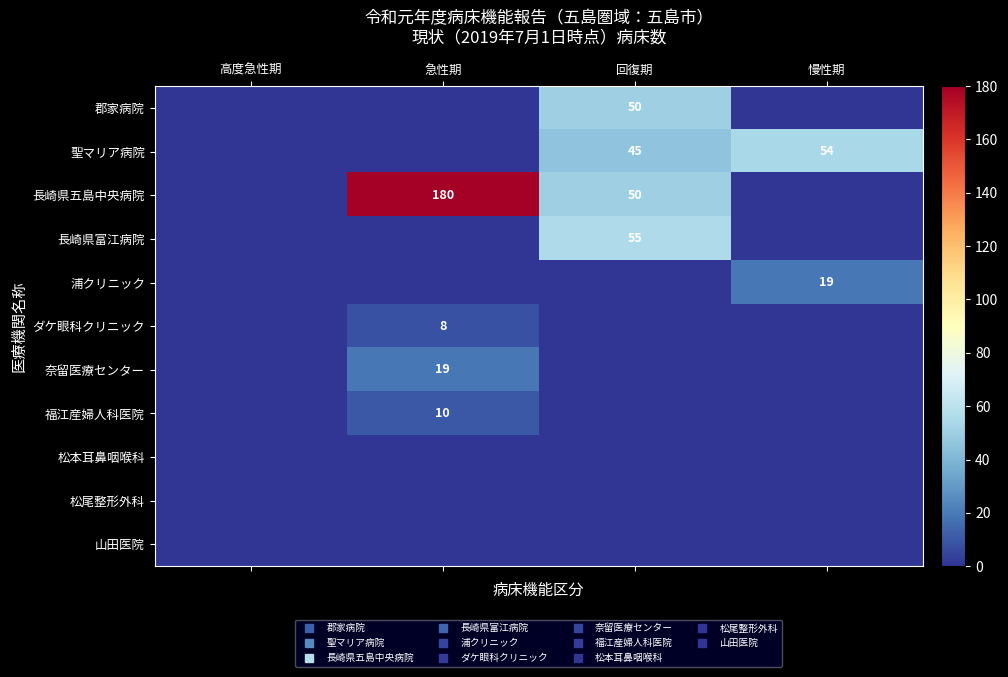

At which category does the chart reach its minimum across all series?

高度急性期